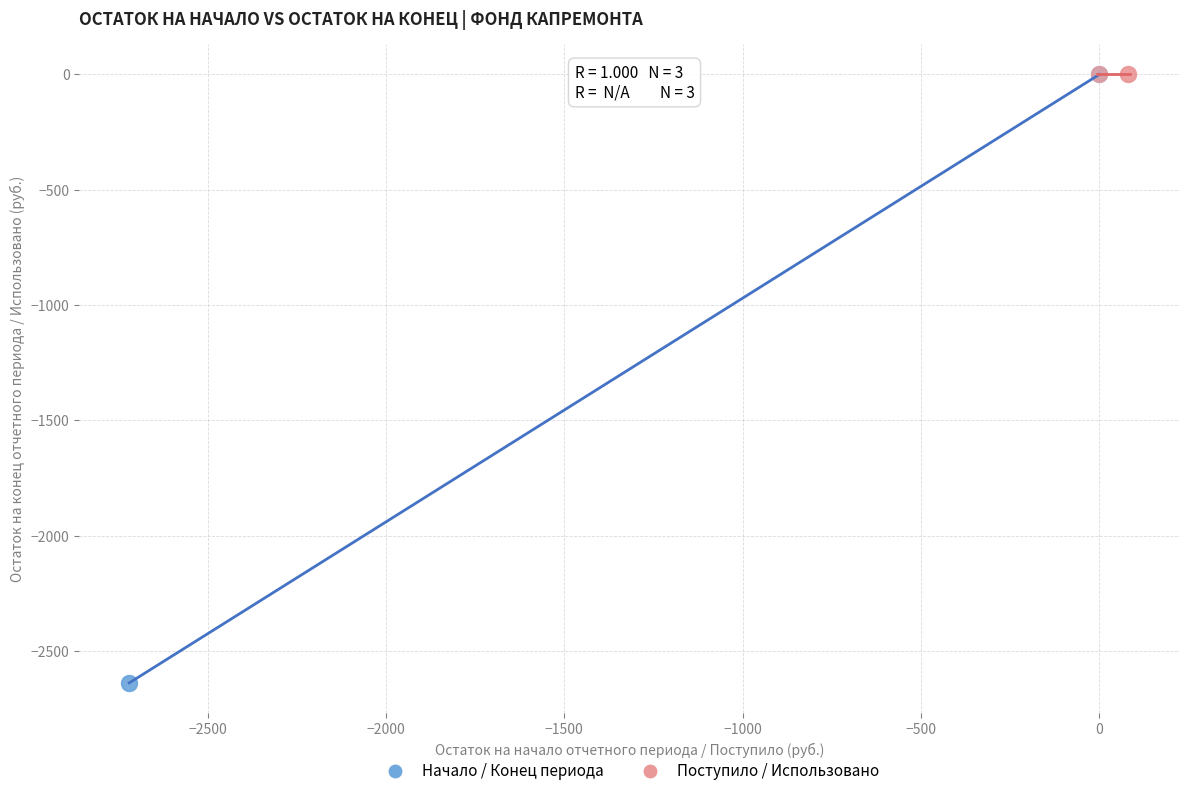

Which series reaches the minimum Y coordinate?

Начало / Конец периода